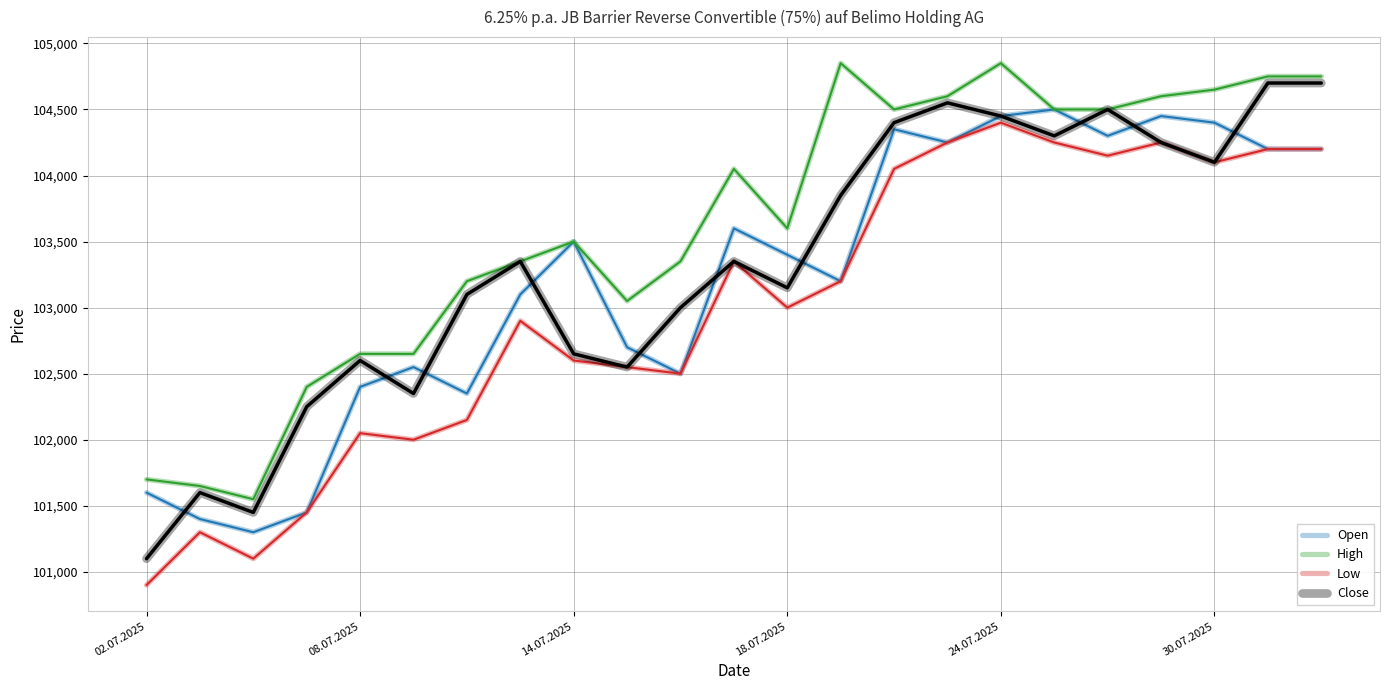

What is the maximum value for Close?

104700